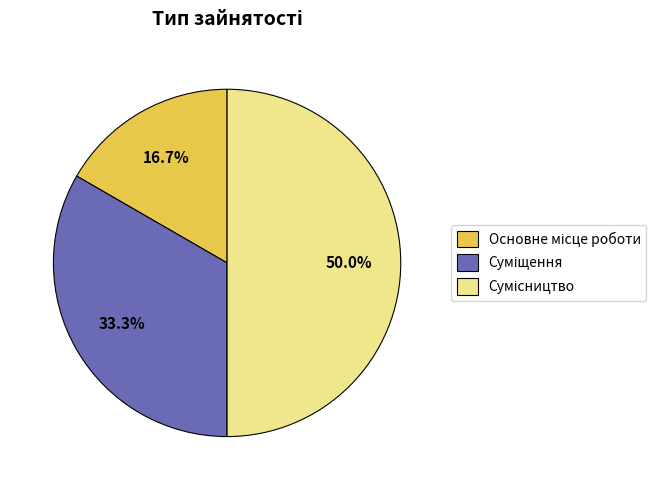

Do Сумісництво and Основне місце роботи together represent more than half of the pie?

Yes